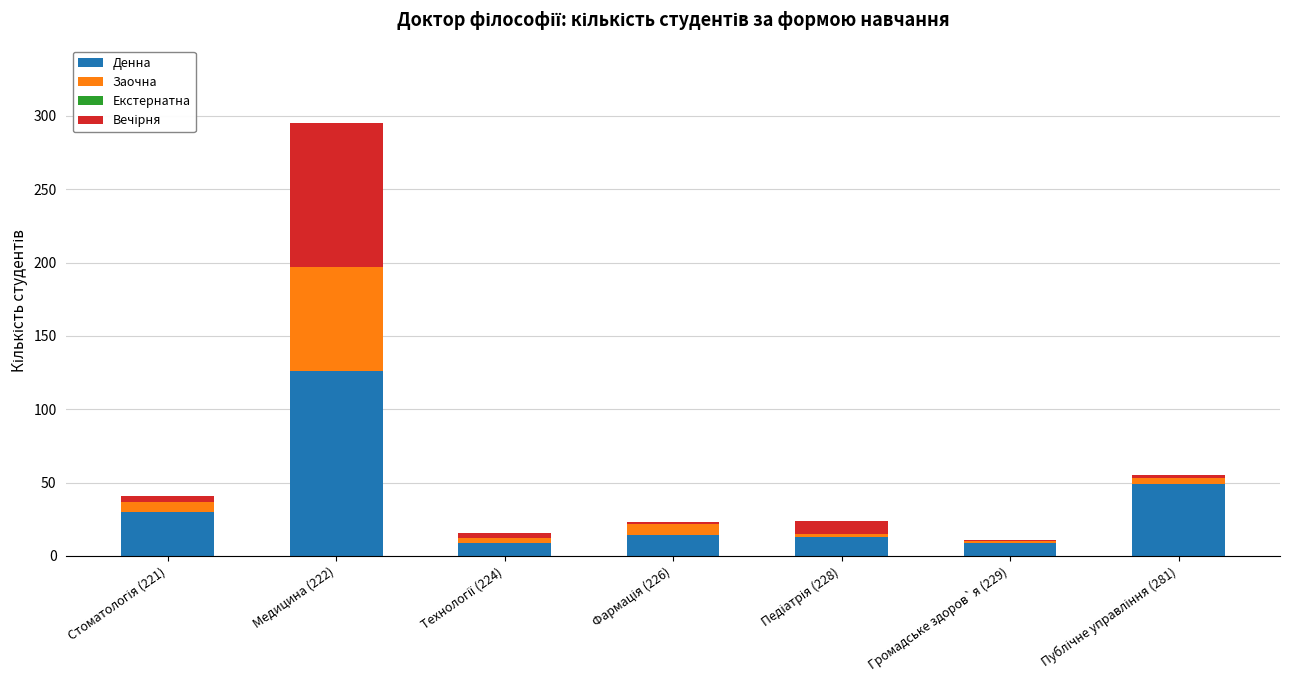

At which category is the sum across all series the highest?

Медицина (222)